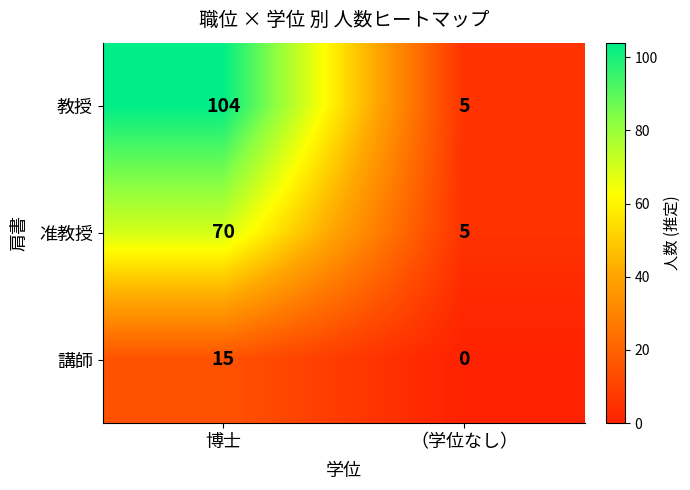

Which series changed the most between 博士 and （学位なし）?

教授